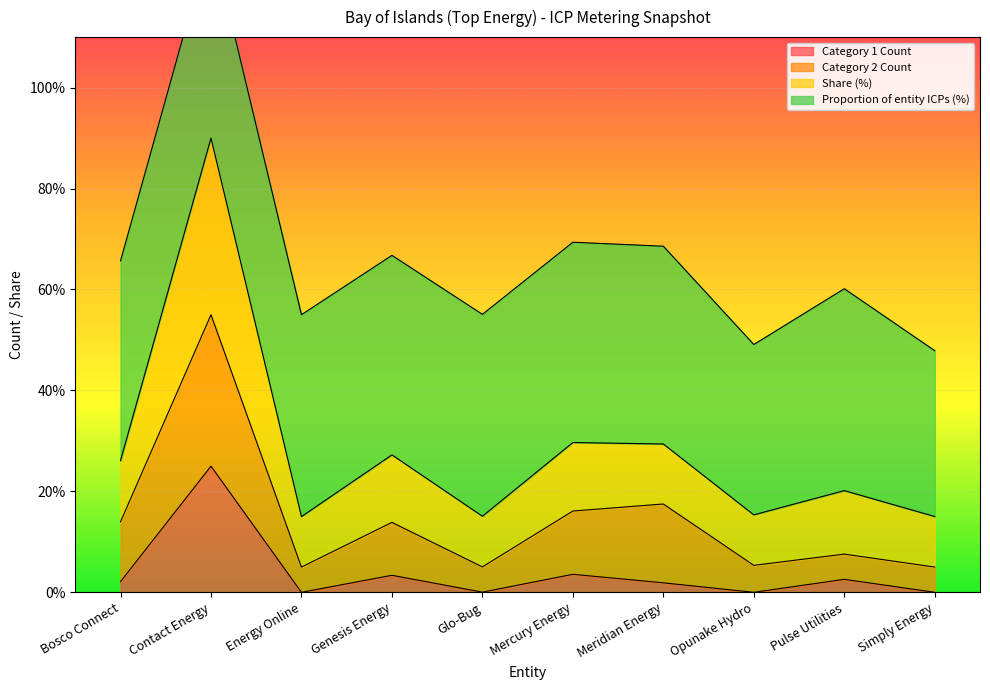

What is the maximum value for Category 1 Count?

25.0